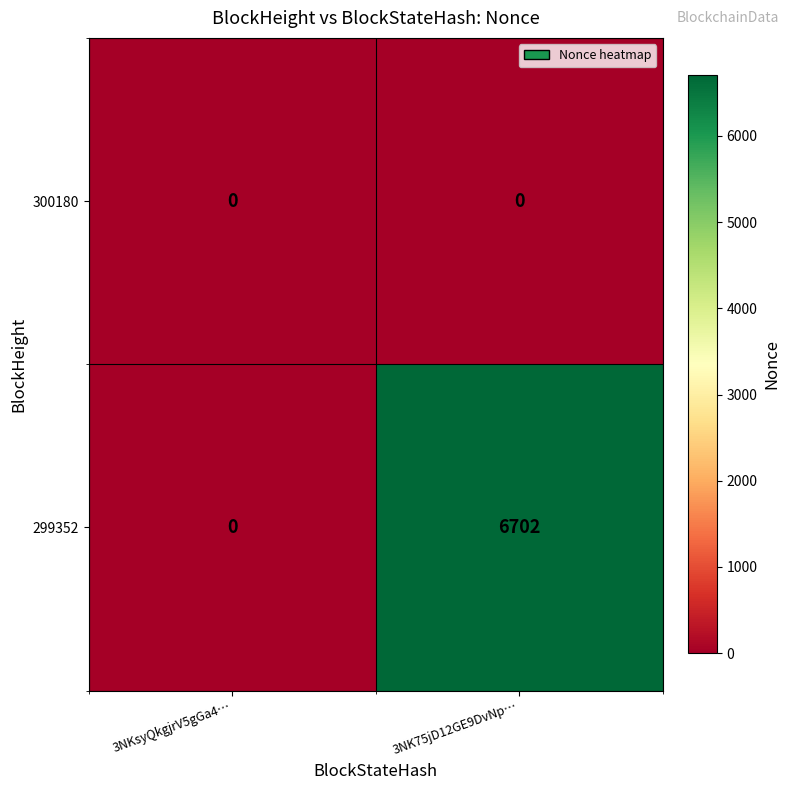

Reading right to left, list all the values displayed in this chart.

300180: 0	0
299352: 6702	0